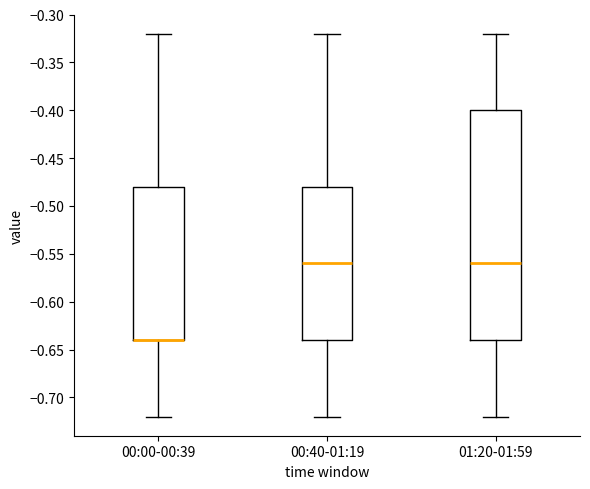

Where does the lower whisker of the box for 00:00-00:39 end on the y-axis? The values are not printed on the chart, so give them approximately, as read against the axis.

-0.72